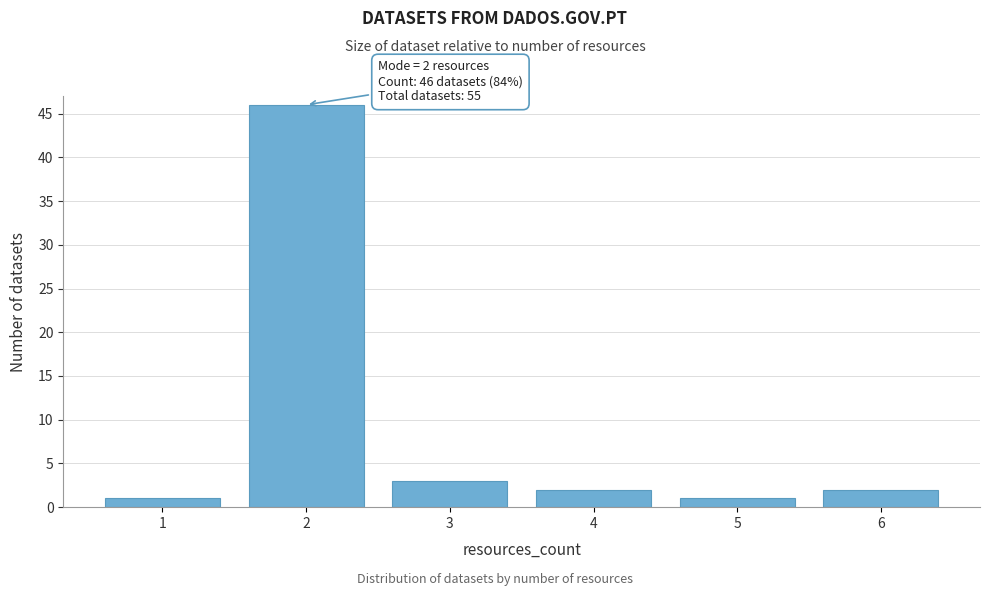

Reading right to left, list all the values displayed in this chart.

2	1	2	3	46	1